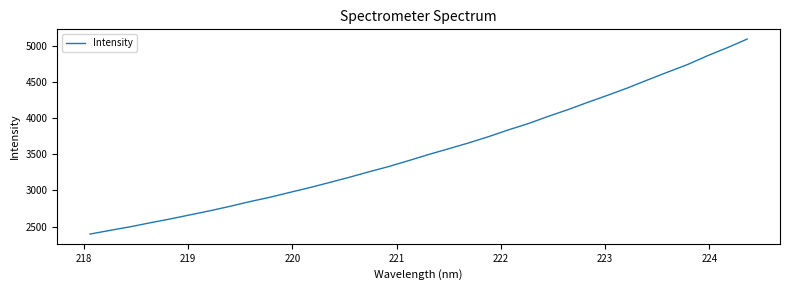

What is the difference between the maximum and second lowest values?

2640.8